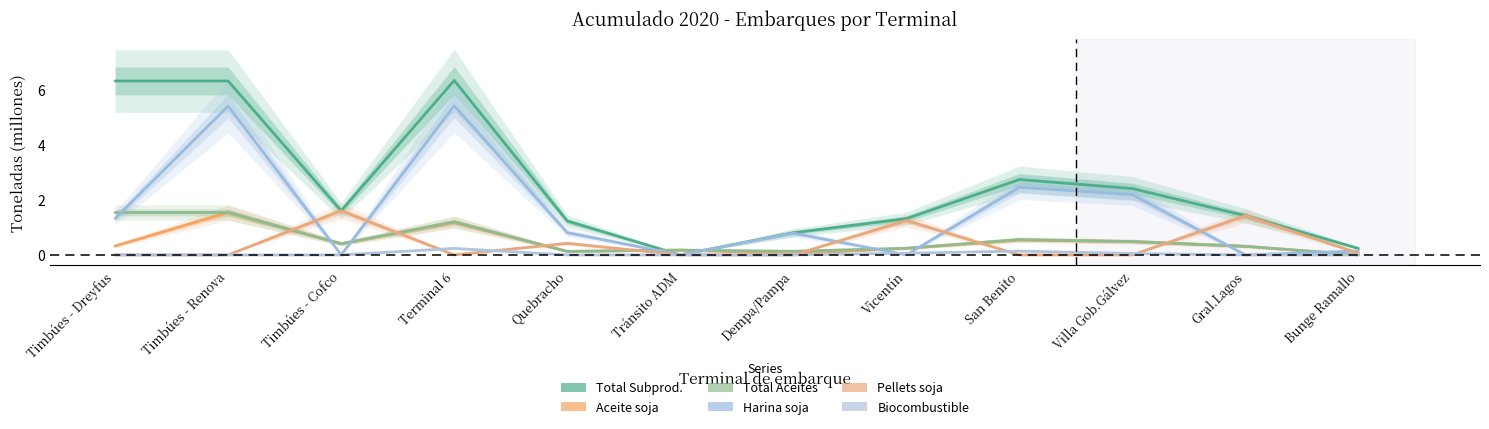

Where is the first local minimum for Pellets soja?

Terminal 6